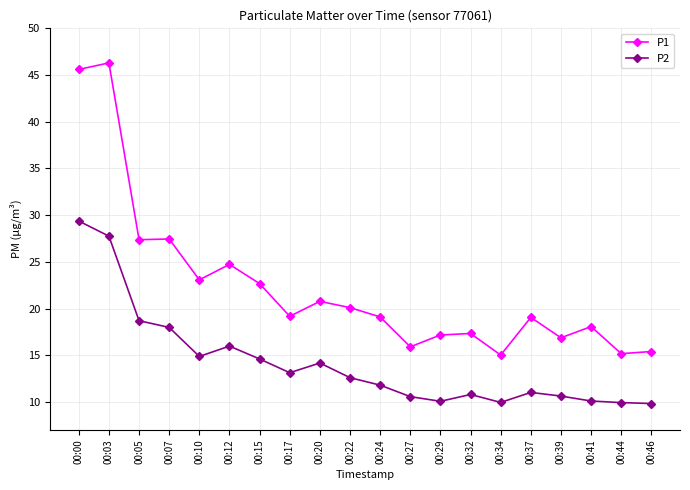

At how many categories does at least one series exceed 27?

4